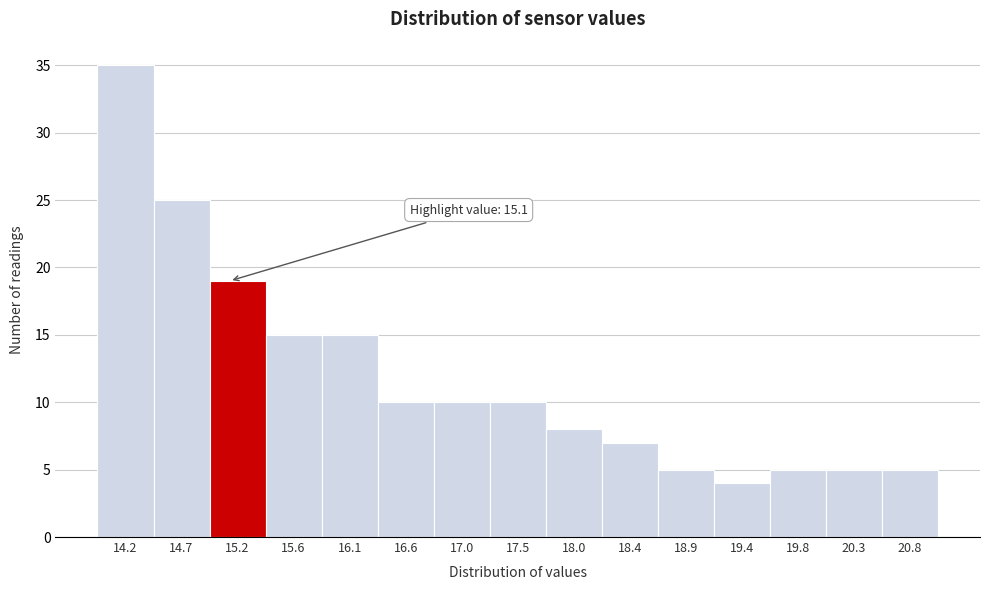

Over which range of the x-axis is the bar tallest?

14.00 to 14.45